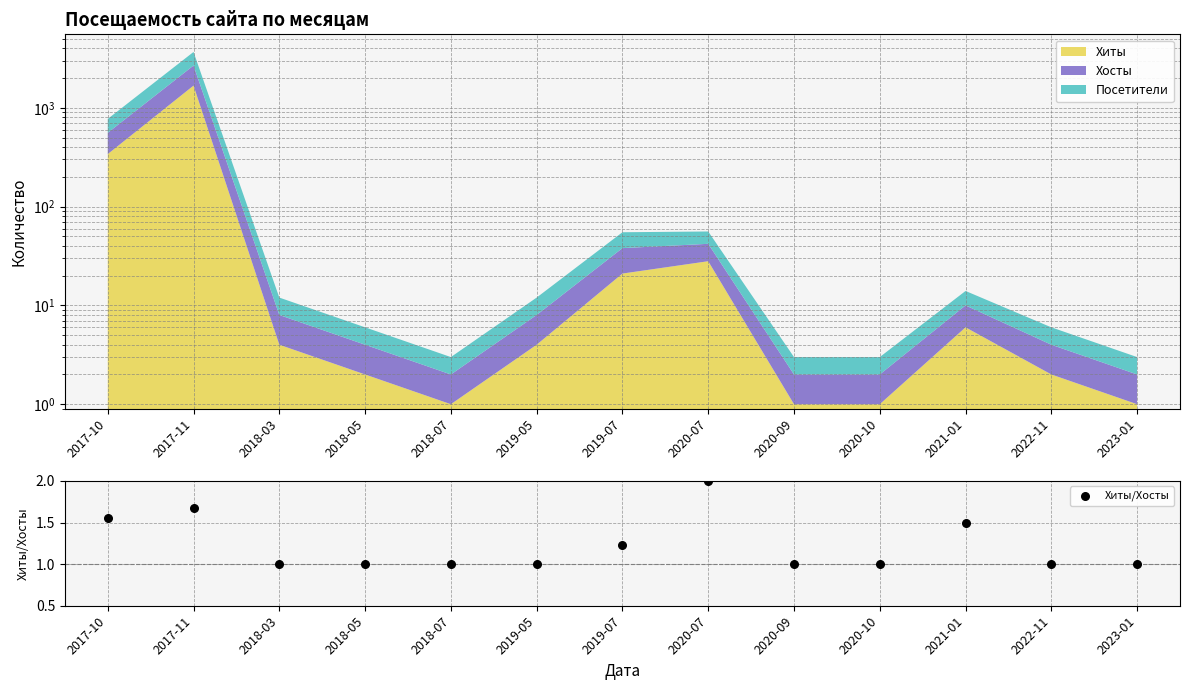

Between 2020-10 and 2017-10, which is larger?

2017-10